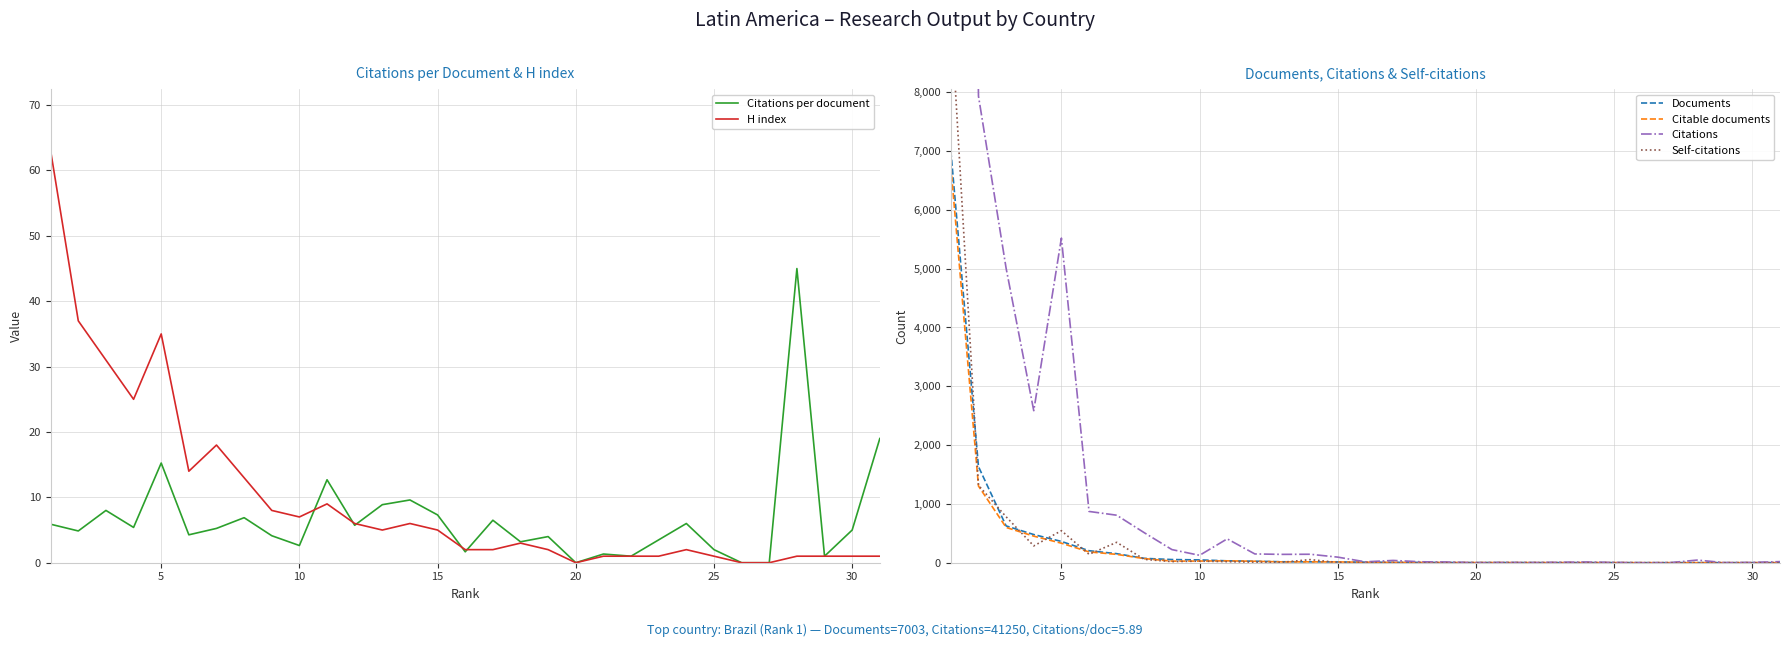

What is the highest value of the H index series?

63.0